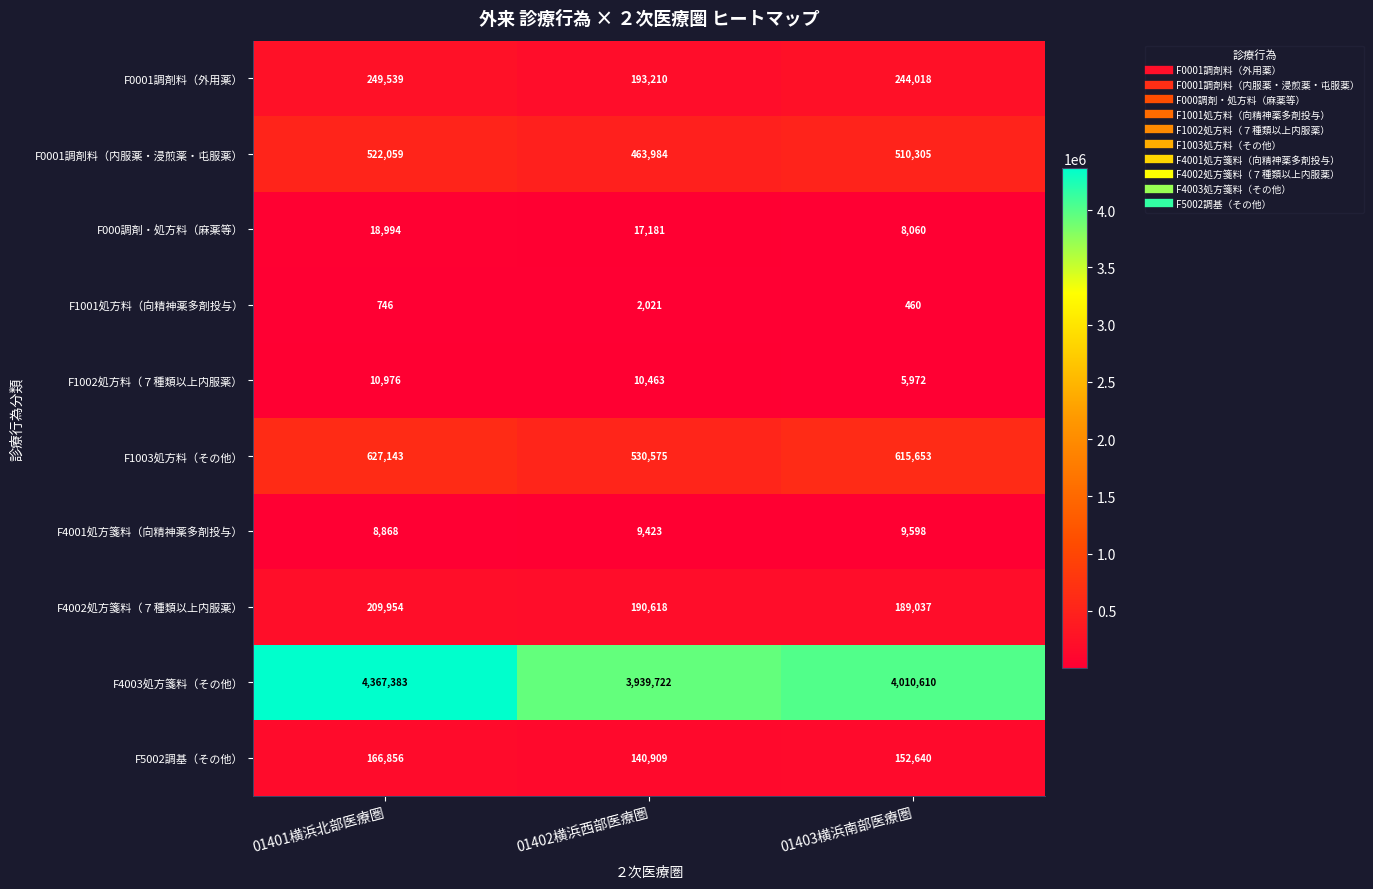

Is it true that F1001処方料（向精神薬多剤投与） equals 2021 at 01402横浜西部医療圏?

True